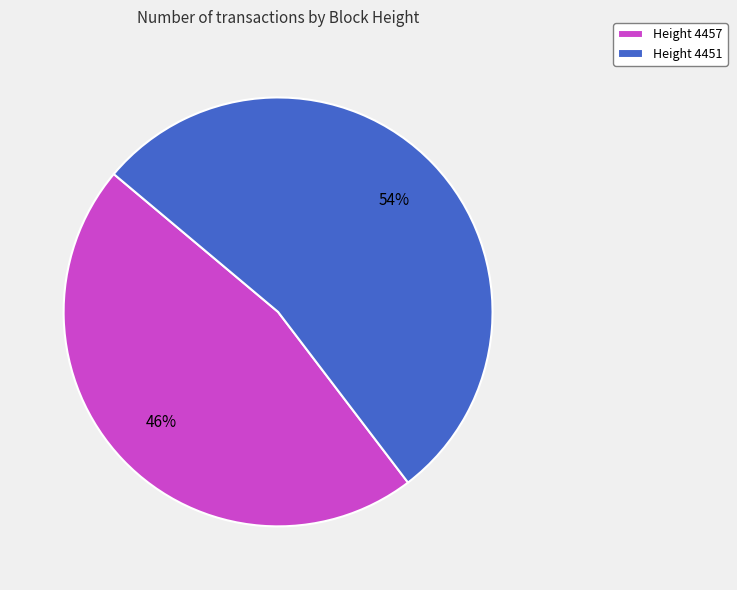

Count the number of slices in the pie.

2